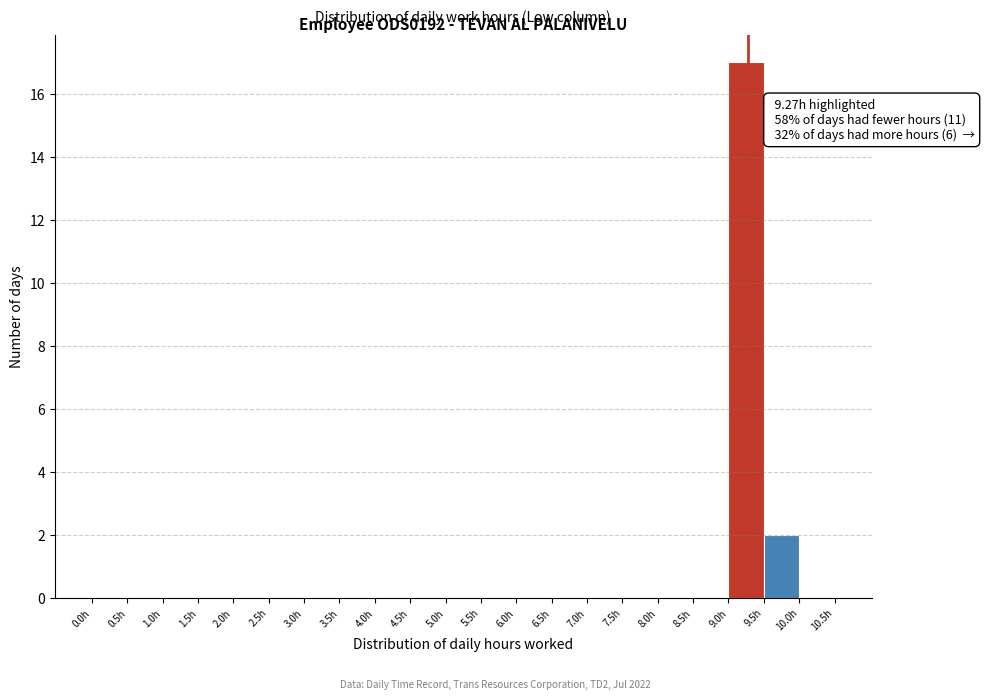

Which range on the x-axis has the tallest bar?

9.0 to 9.5